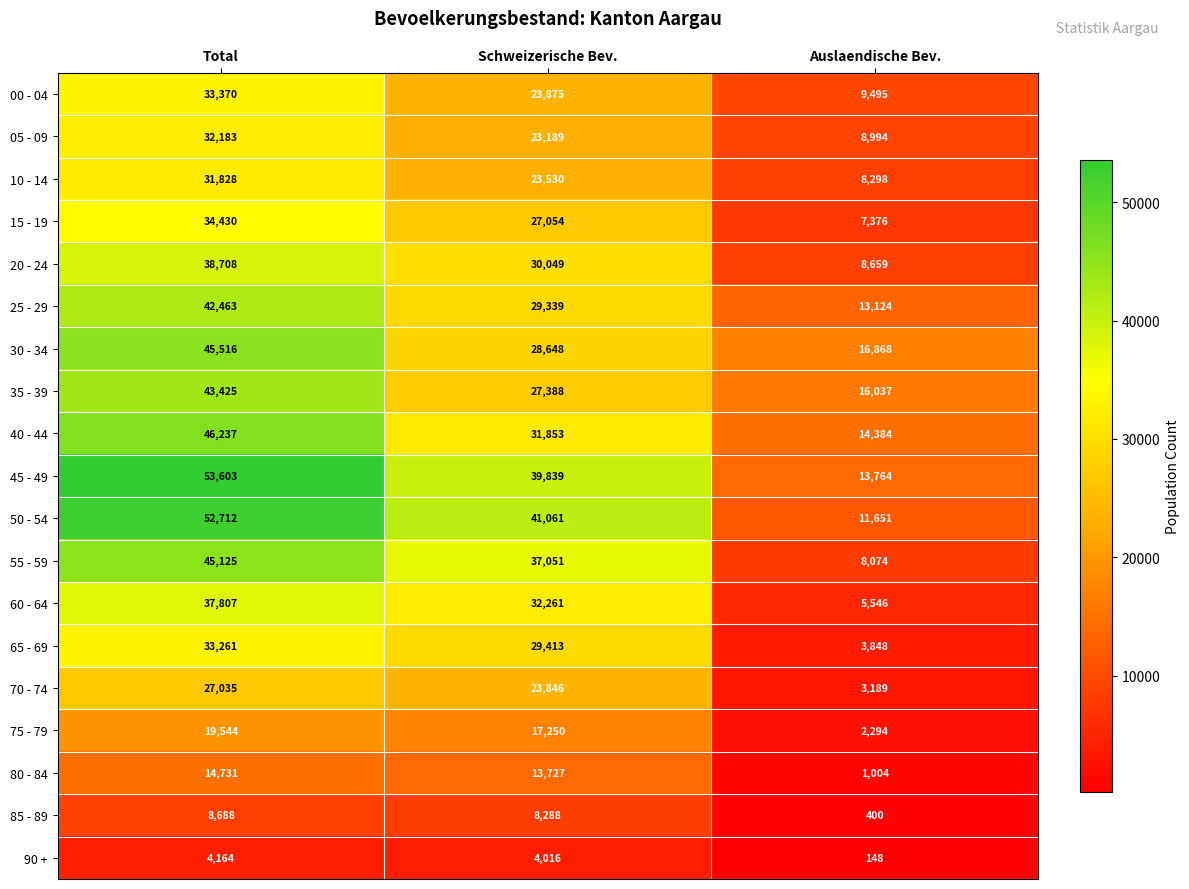

At which category is the sum across all series the highest?

Total